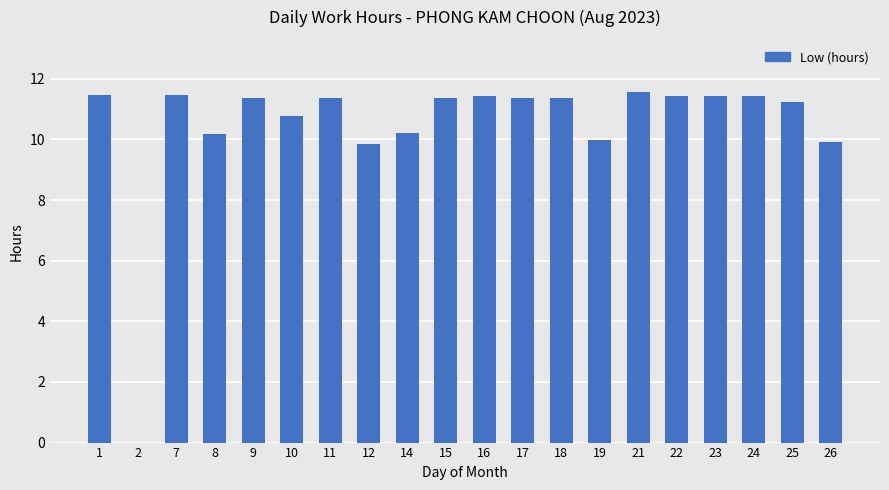

How many values exceed 11?

13